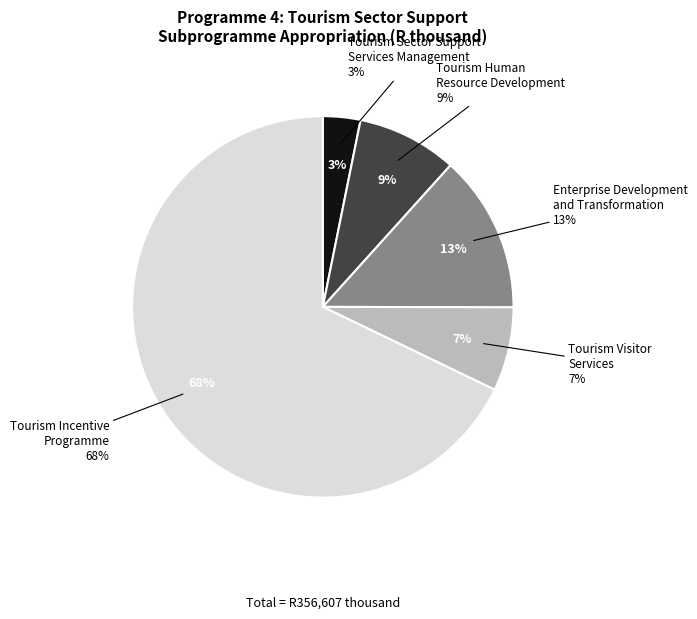

Do Tourism Human
Resource Development and Enterprise Development
and Transformation together represent more than half of the pie?

No